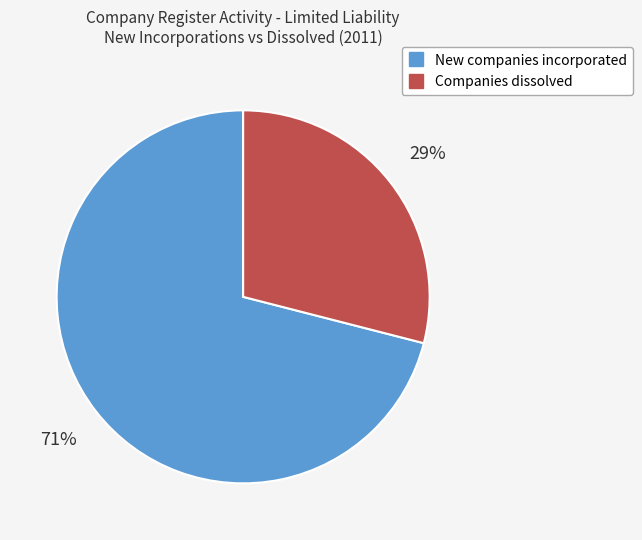

Is there any slice that represents more than half of the pie?

Yes